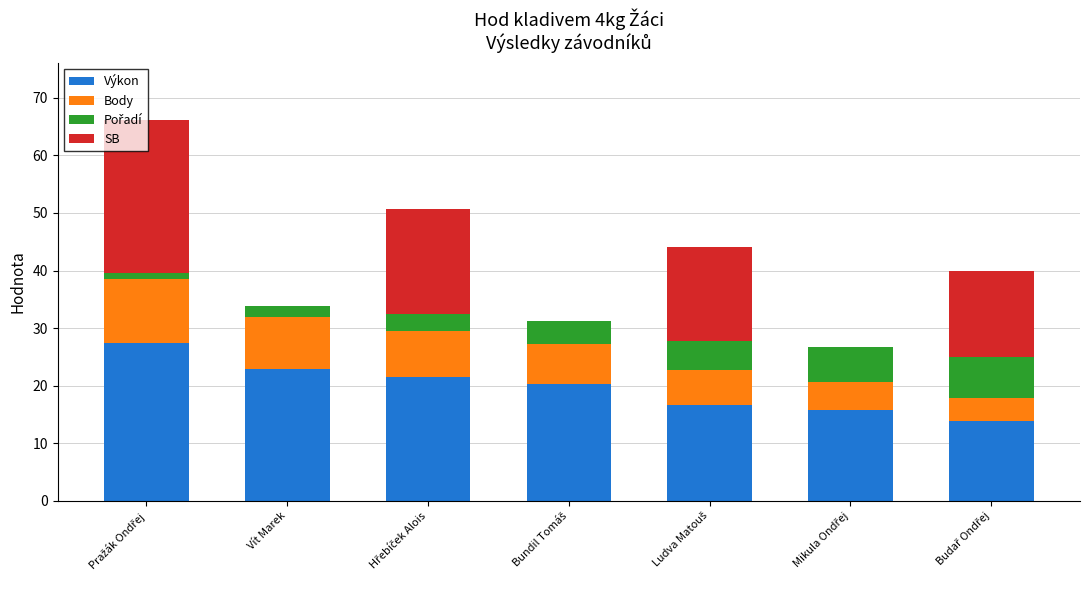

What is the sum of all Výkon values?

138.5